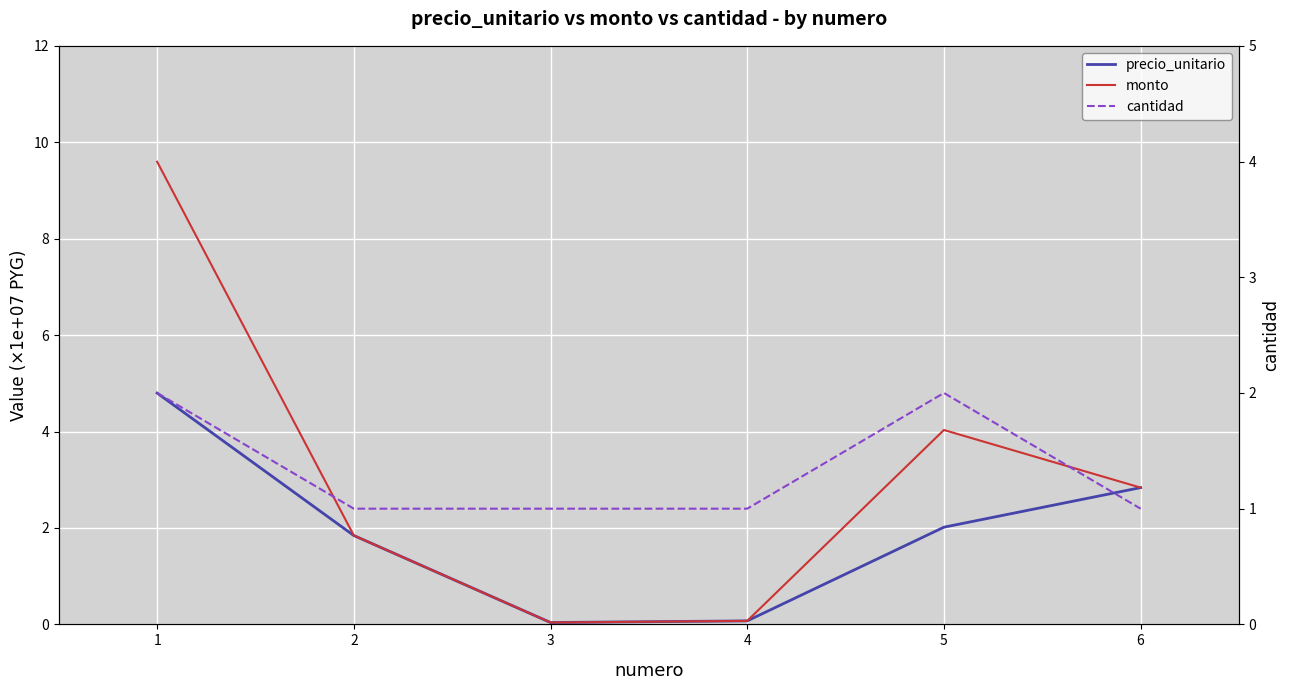

Reading right to left, what are all the values shown in this chart?

precio_unitario: 6=2.8	5=2.0	4=0.1	3=0.0	2=1.8	1=4.8
monto: 6=2.8	5=4.0	4=0.1	3=0.0	2=1.8	1=9.6
cantidad: 6=1.0	5=2.0	4=1.0	3=1.0	2=1.0	1=2.0